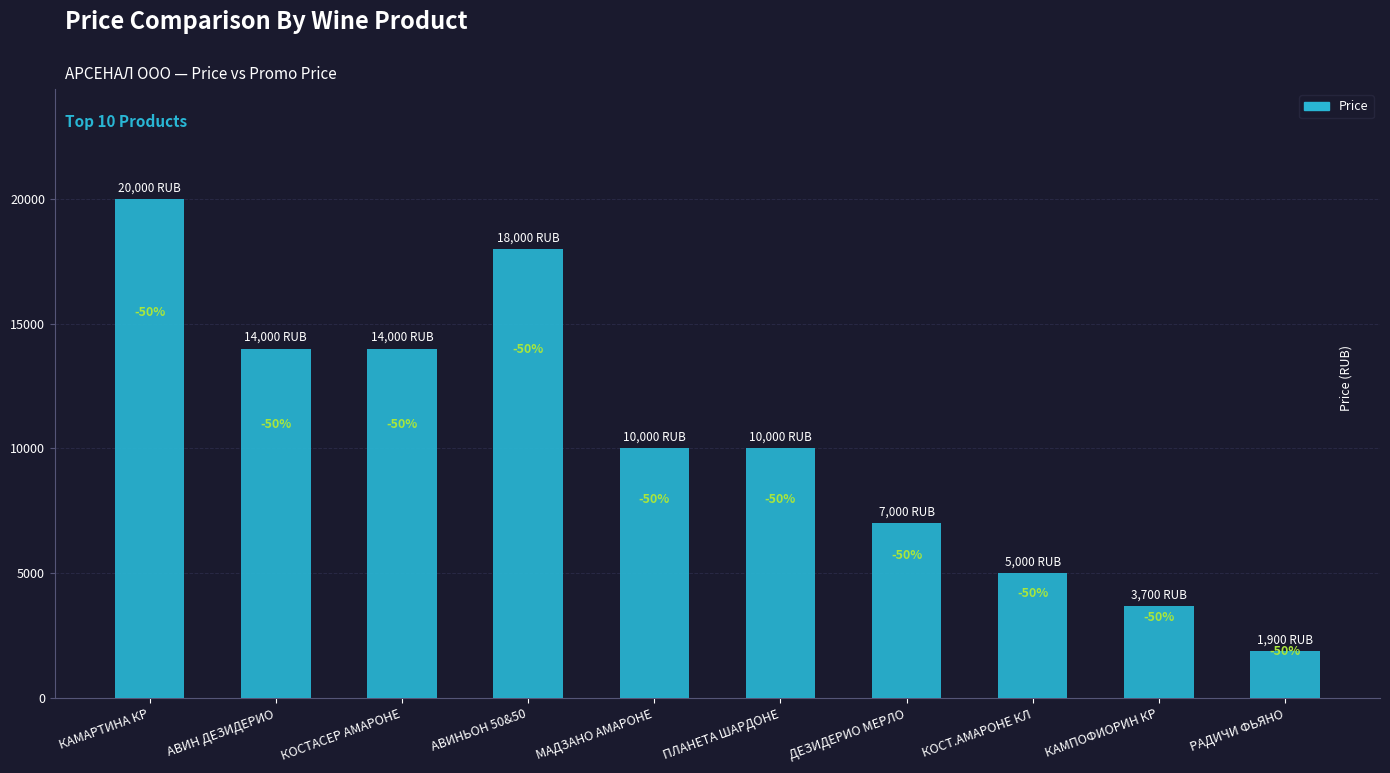

Are the bars horizontal?

No